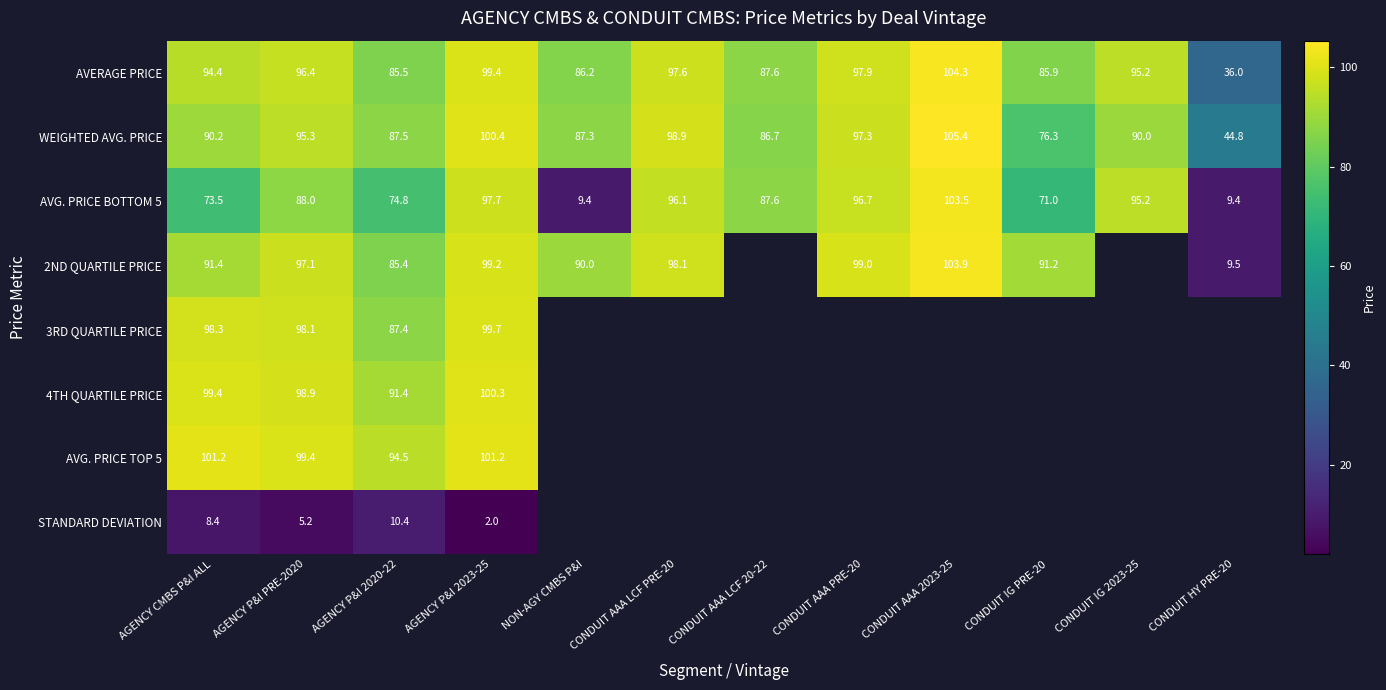

What is the total value across all series at AGENCY P&I PRE-2020?

678.4